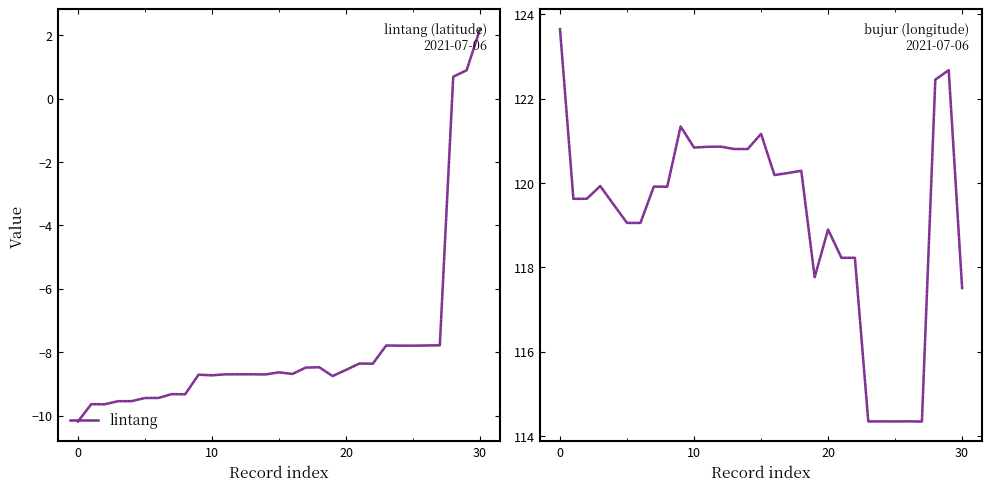

The value of lintang (ref) at 22 is -8.4. True or false?

True